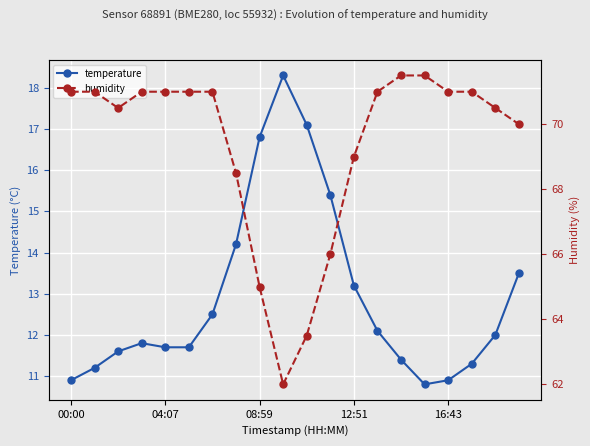

At how many categories does at least one series exceed 15?

20